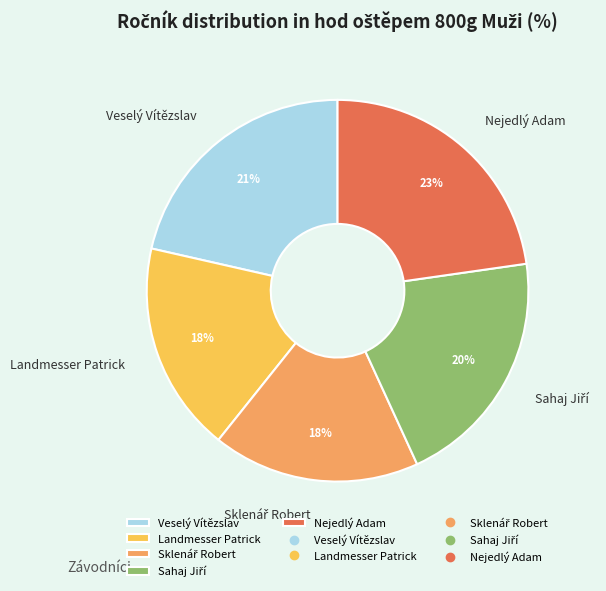

Which category has the biggest portion of the pie?

Nejedlý Adam